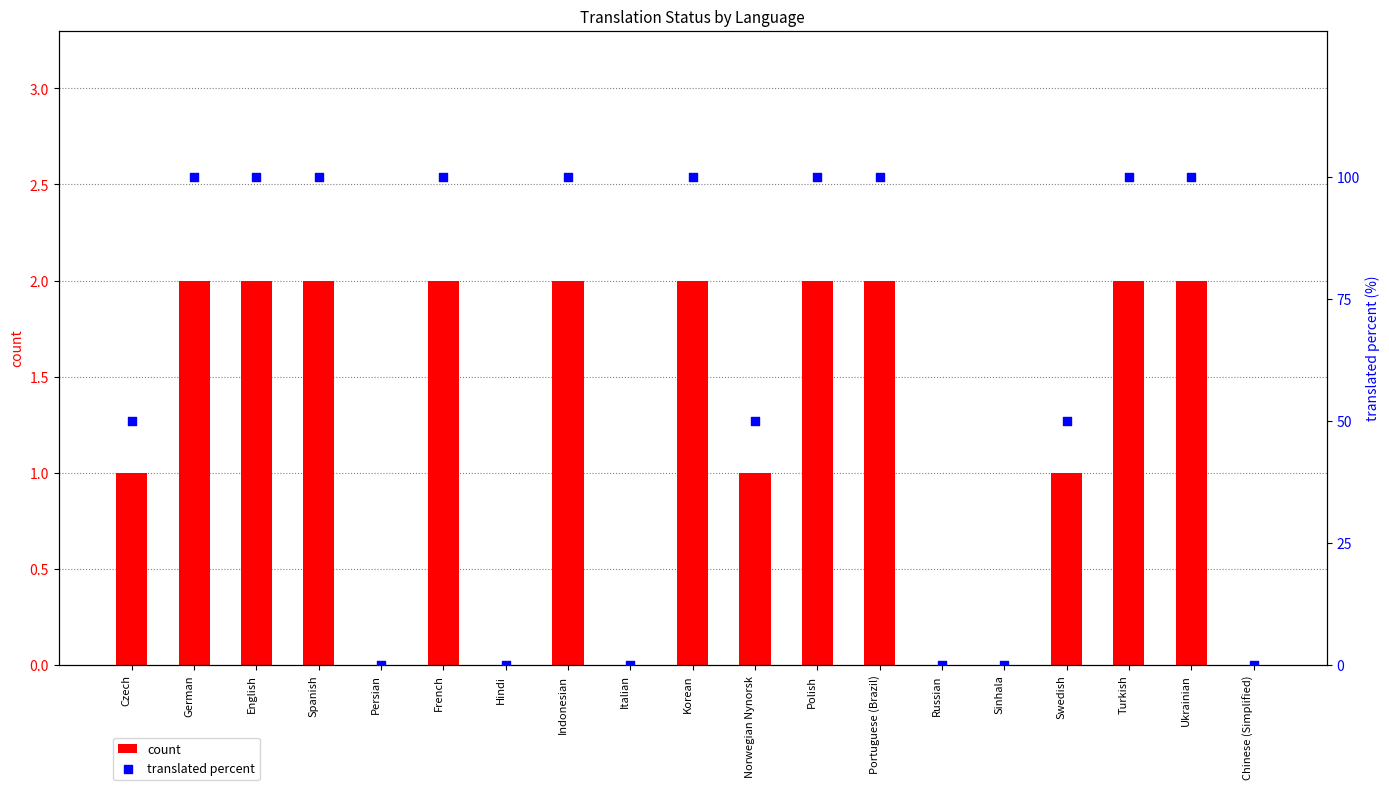

At which category is the sum across all series the highest?

German